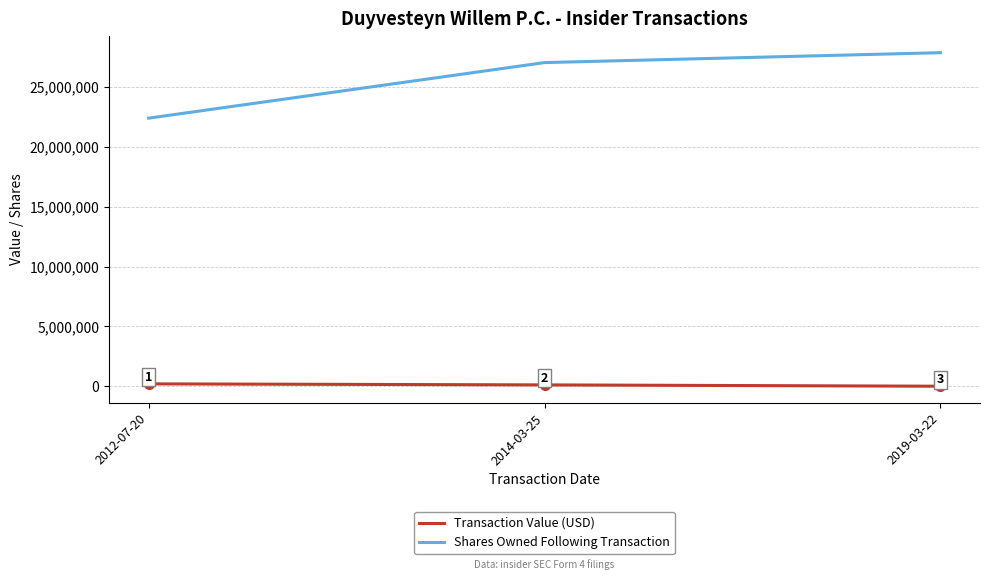

How many lines are shown in the chart?

2